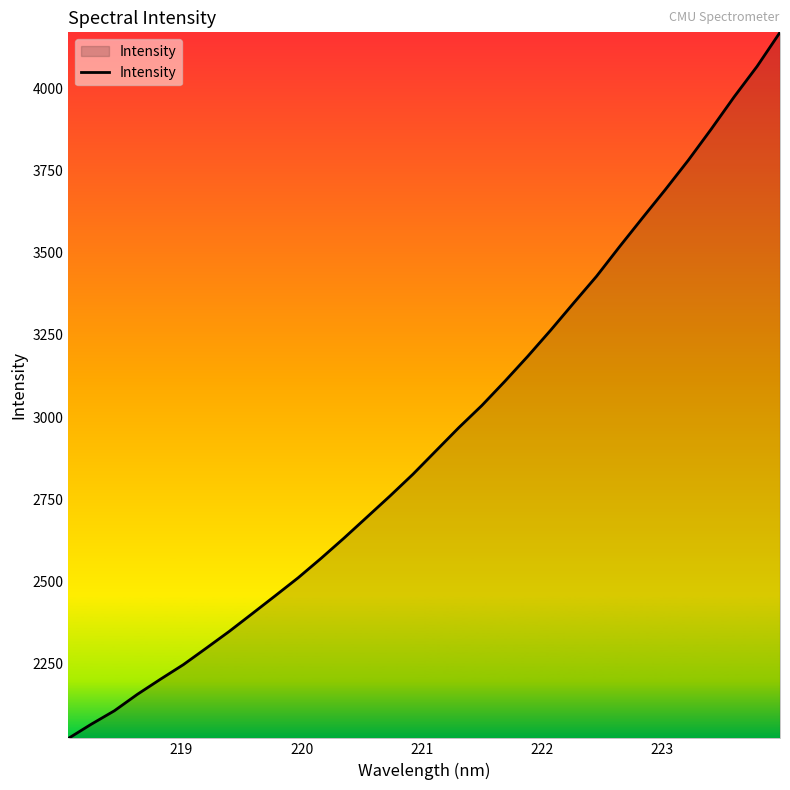

What is the minimum value shown in the chart?

2022.1